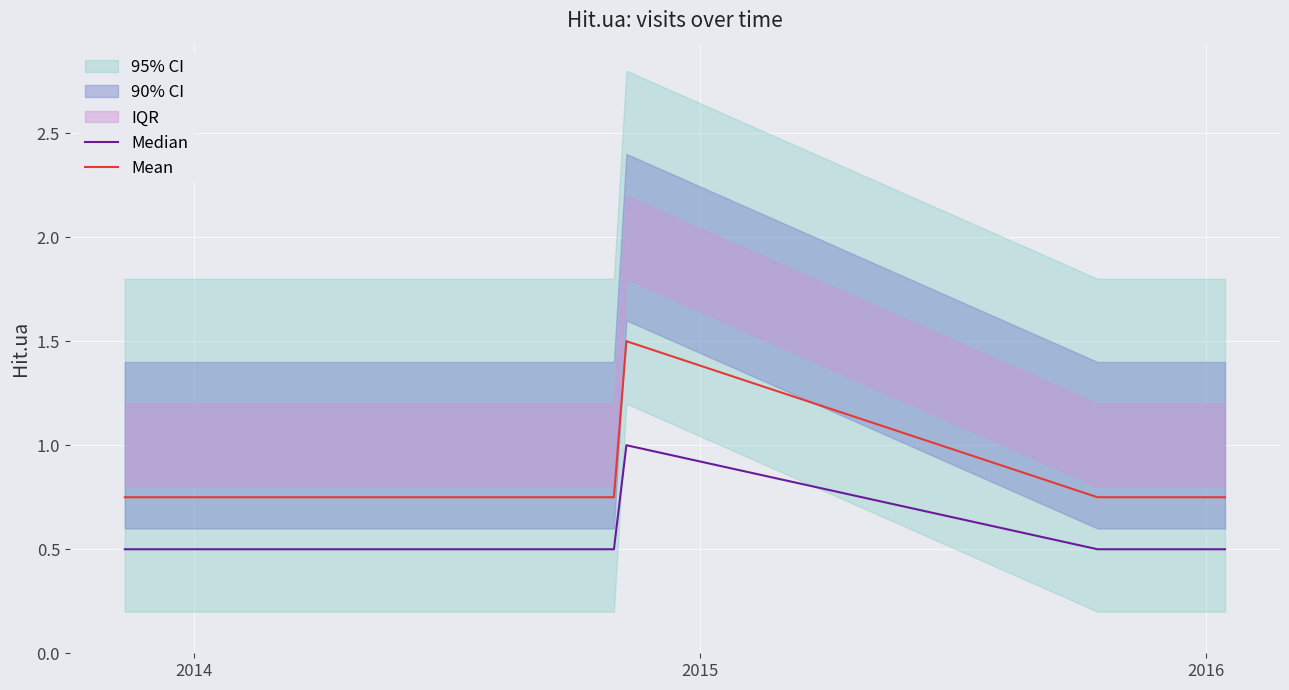

True or false: Median and Mean intersect in this chart.

False